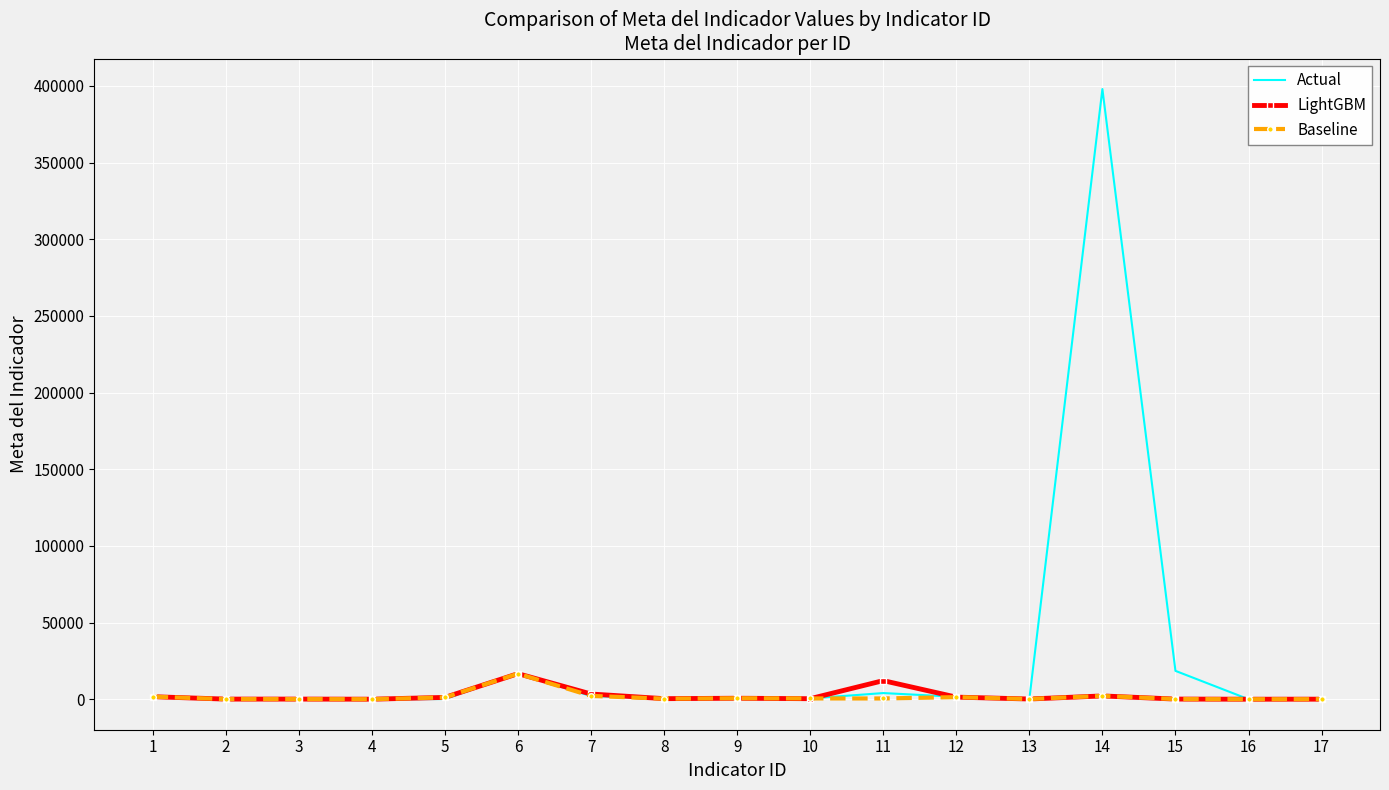

Which series has the largest total across all categories?

Actual